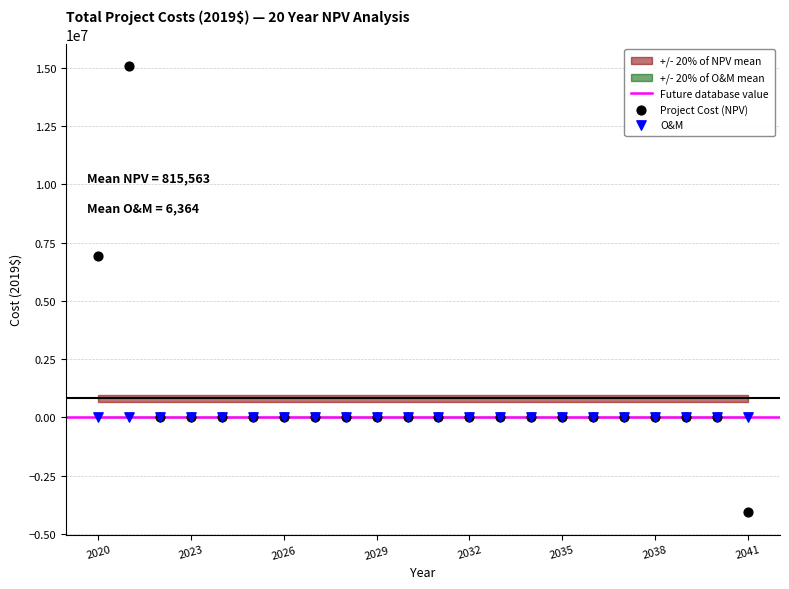

In the Project Cost (NPV) series, what Y value is closest to 5492068?

6905880